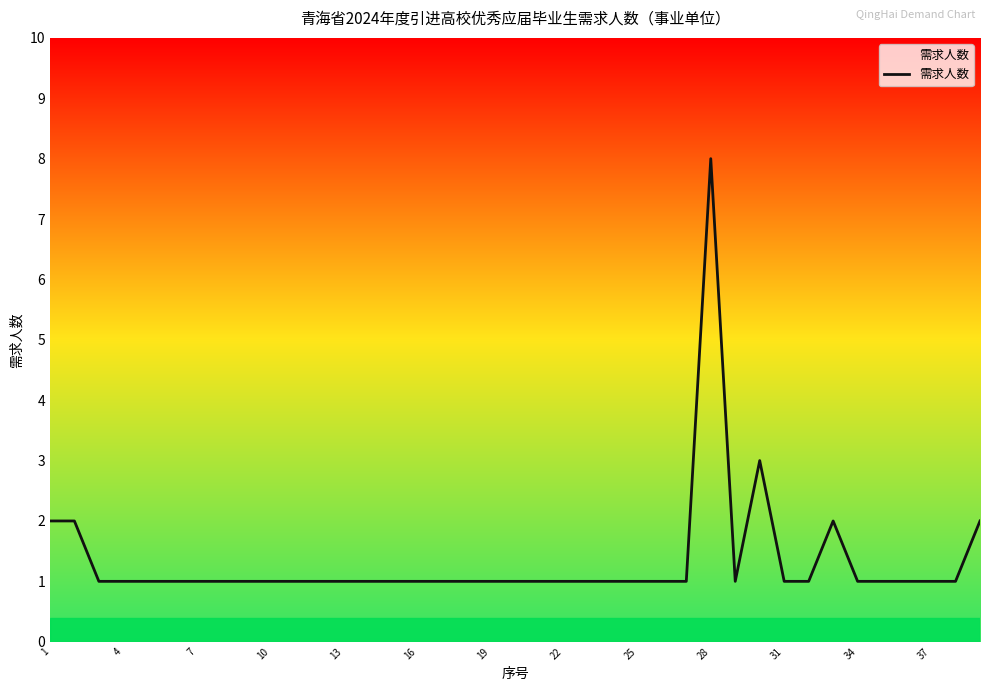

Between 23 and 34, which is larger?

23